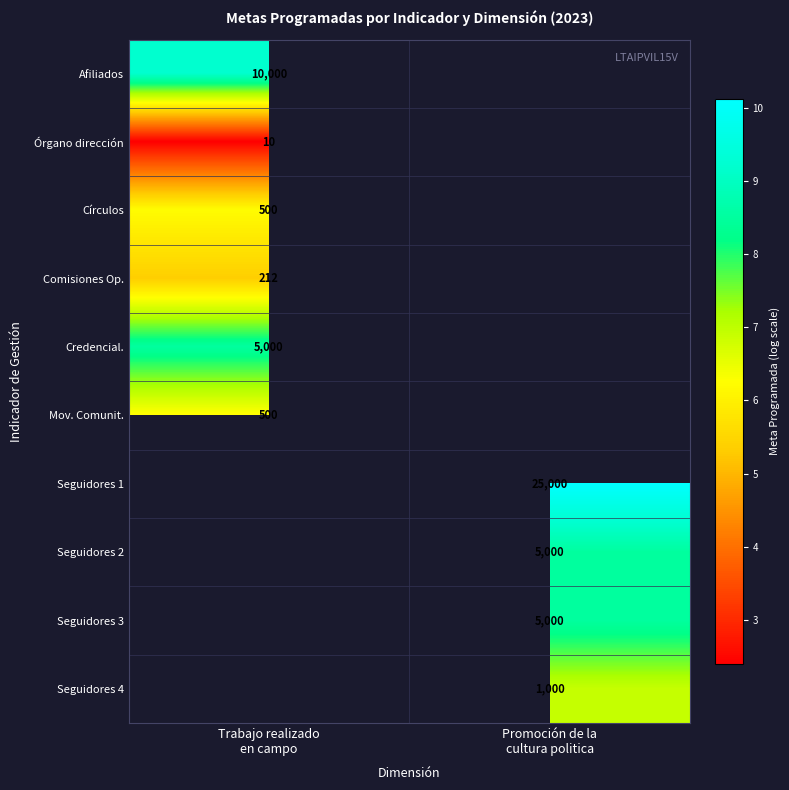

Which label corresponds to the smallest value in the chart?

Trabajo realizado
en campo